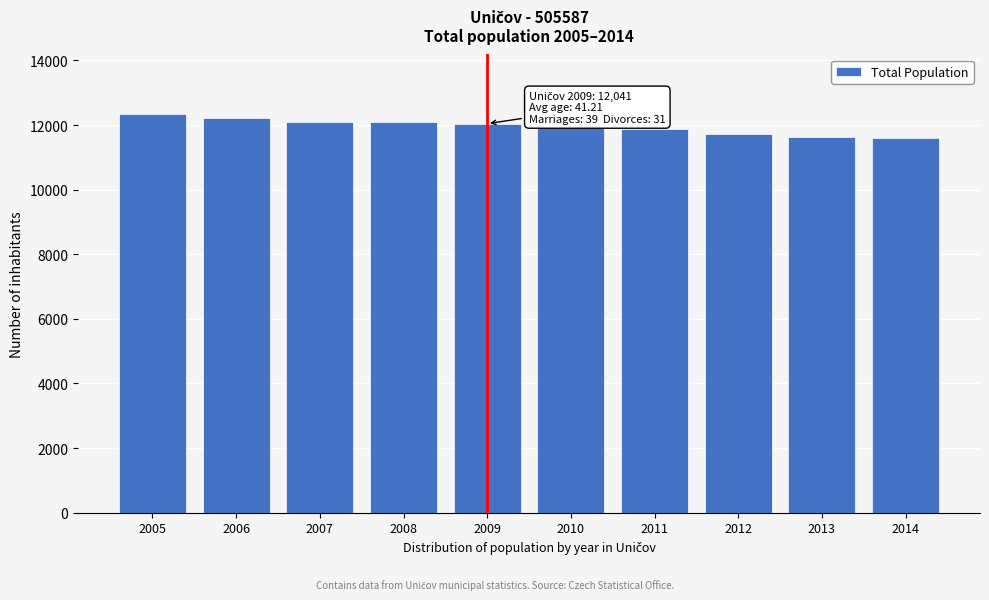

What is the sum of all values?

119543